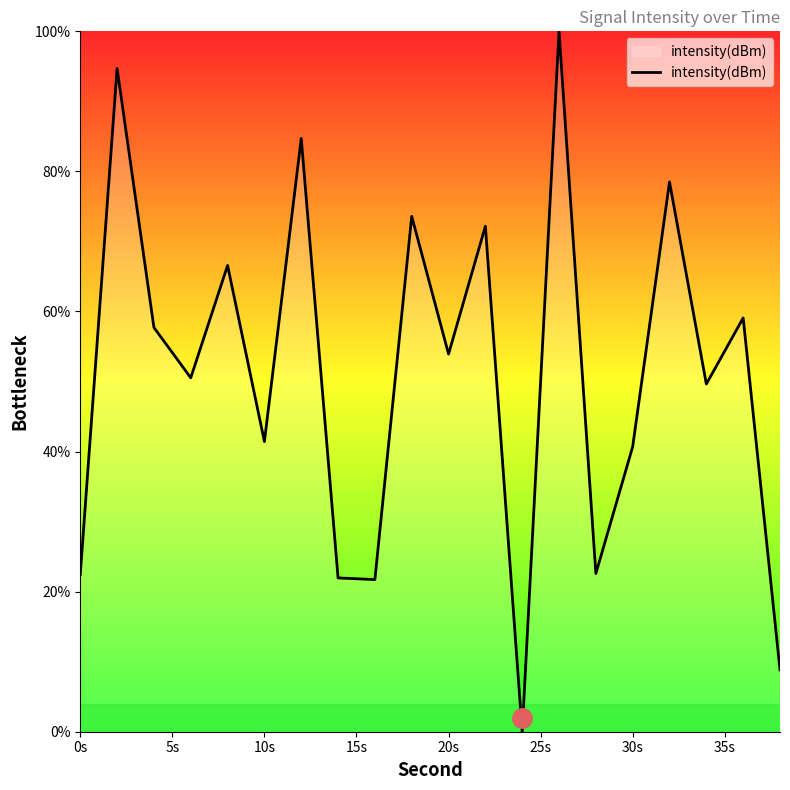

What is the maximum value shown in the chart?

100.0